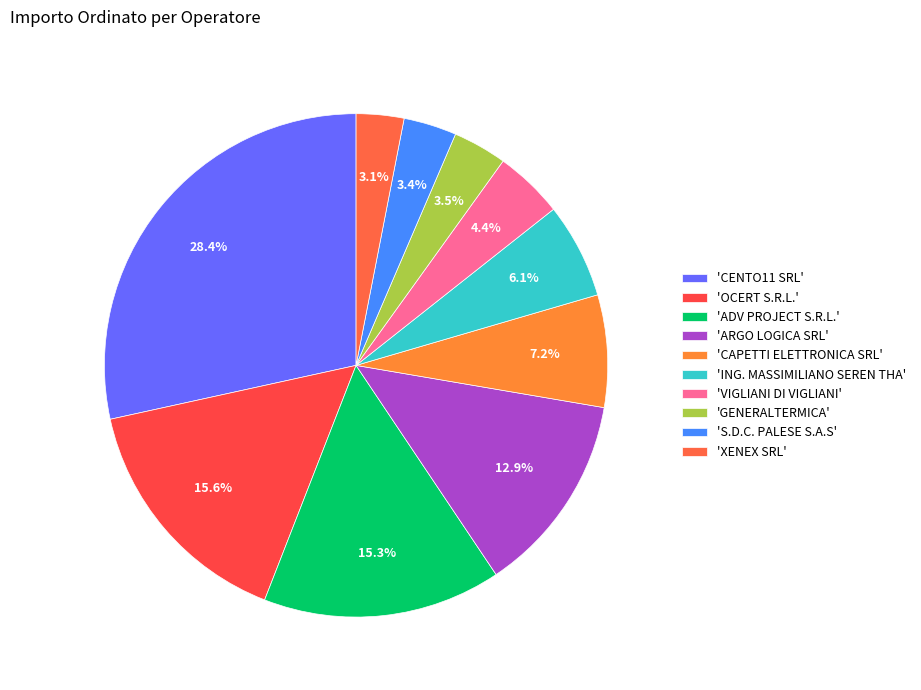

Count the number of slices in the pie.

10